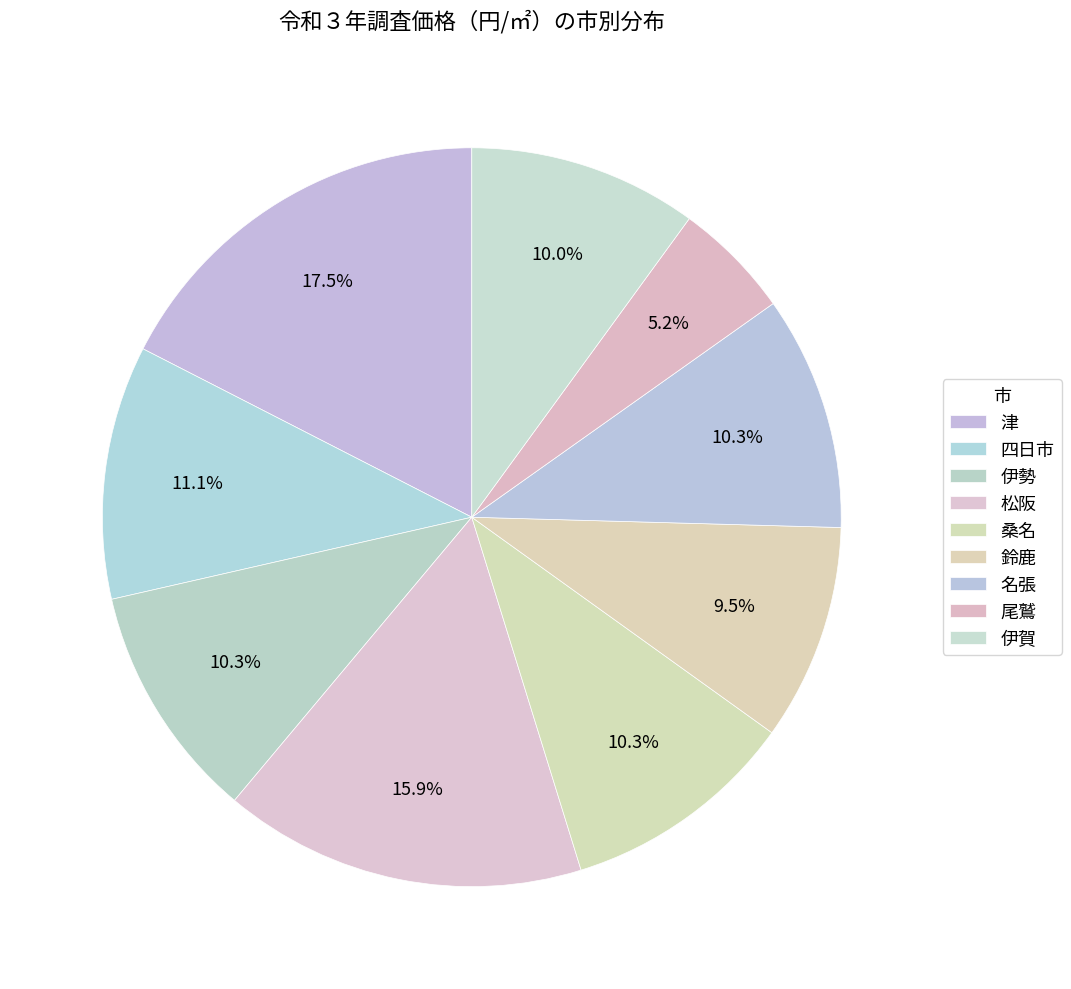

Is there any slice that represents more than half of the pie?

No